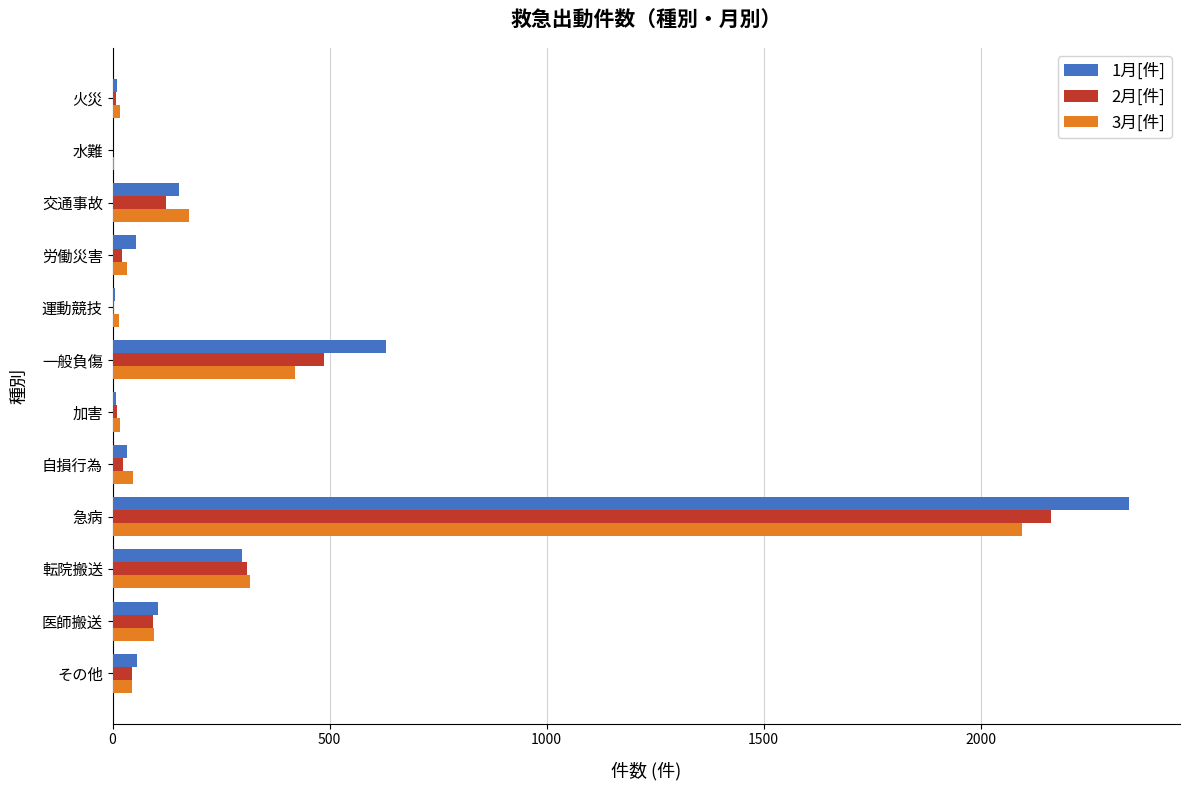

At which label does 3月[件] reach its peak?

急病